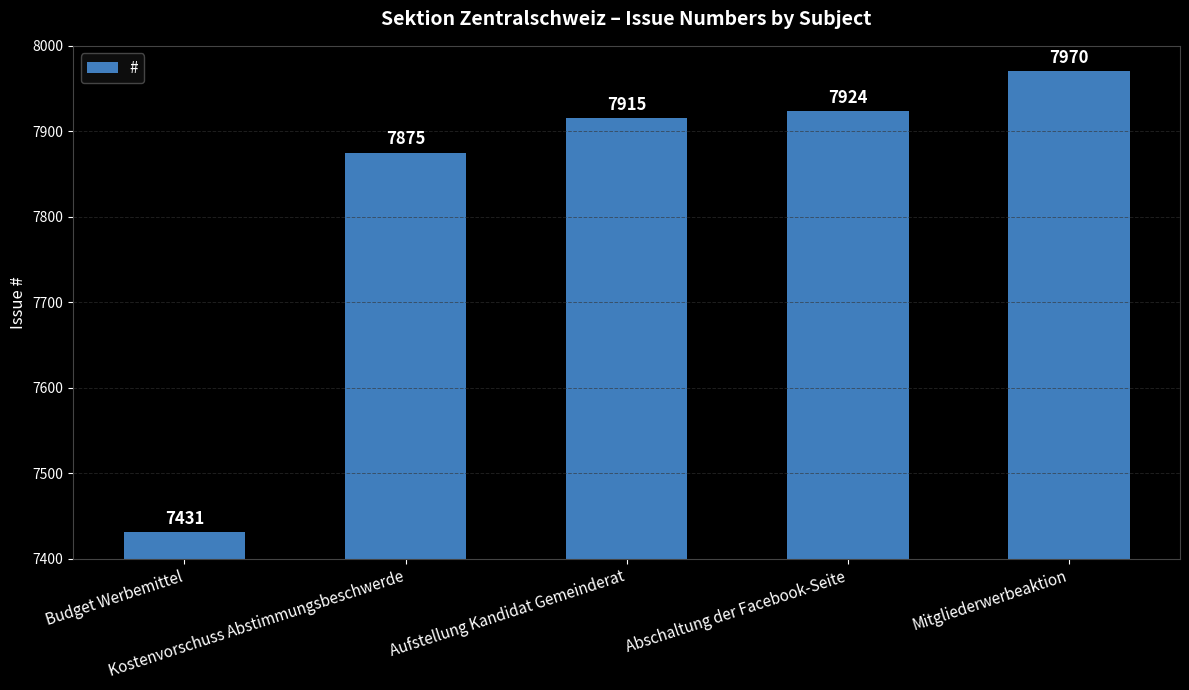

What is the greatest value displayed?

7970